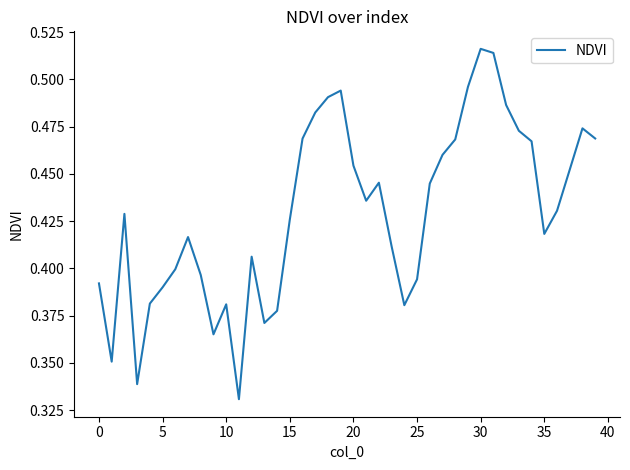

Which category has the highest value across all series?

30